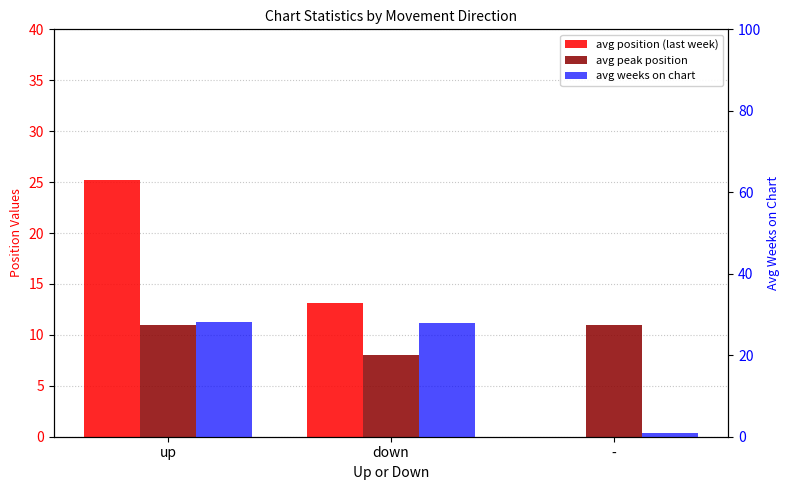

True or false: avg peak position has a value of 8.0 at down.

True